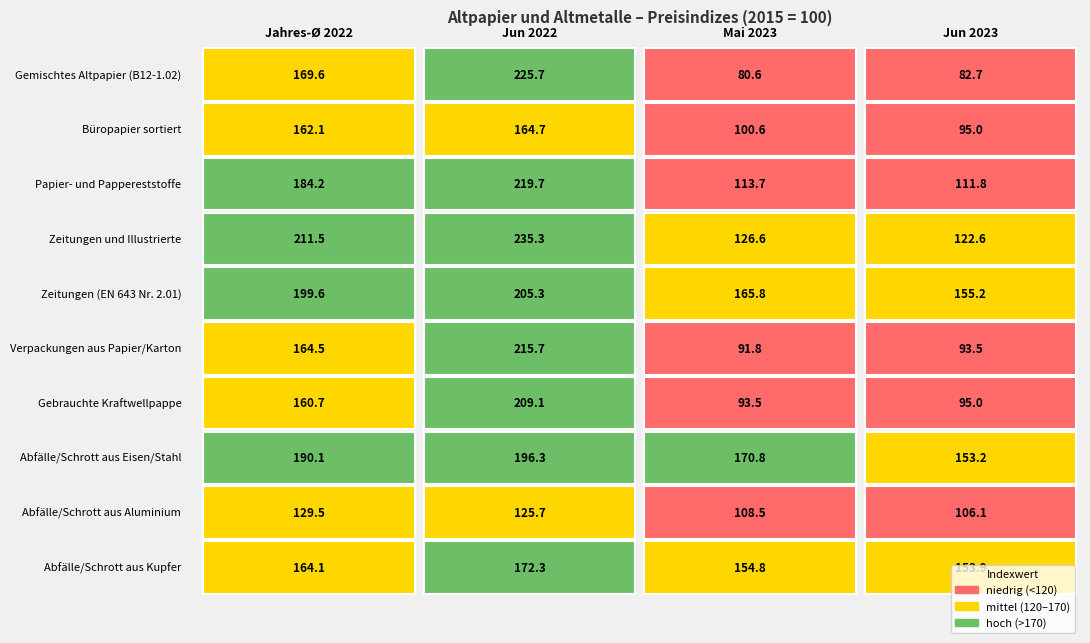

What is the difference between the Gemischtes Altpapier (B12-1.02) values at 2 and 0?

89.0